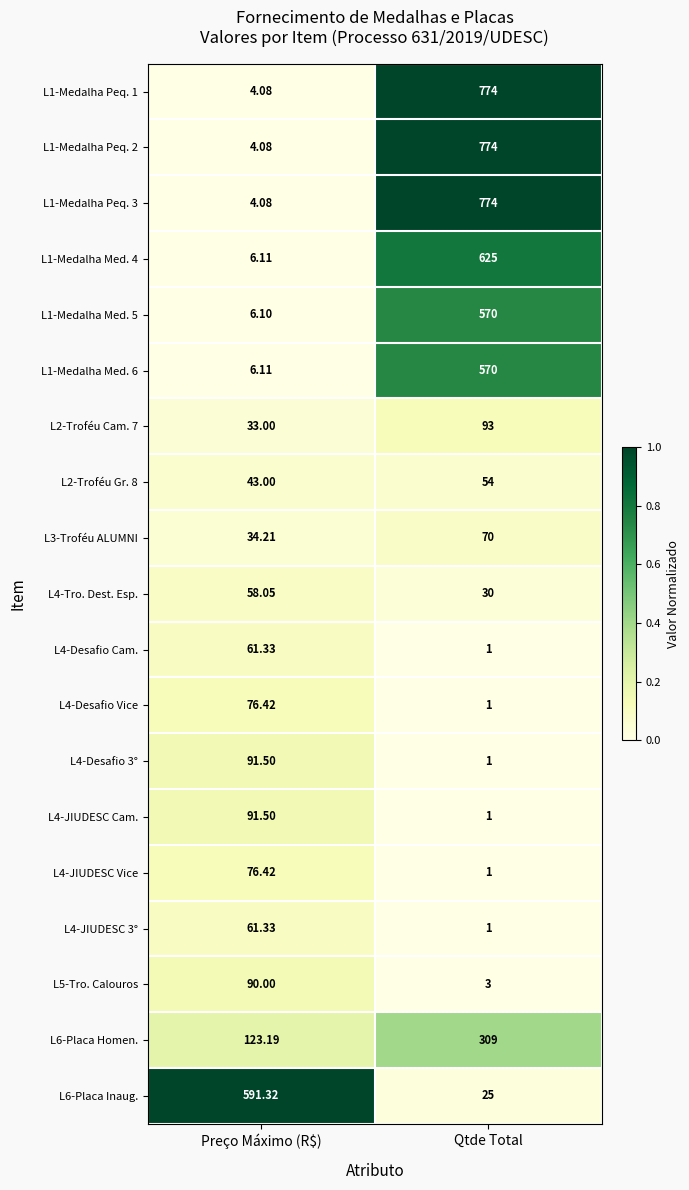

Where is L1-Medalha Med. 5 nearest to the value 288?

Preço Máximo (R$)